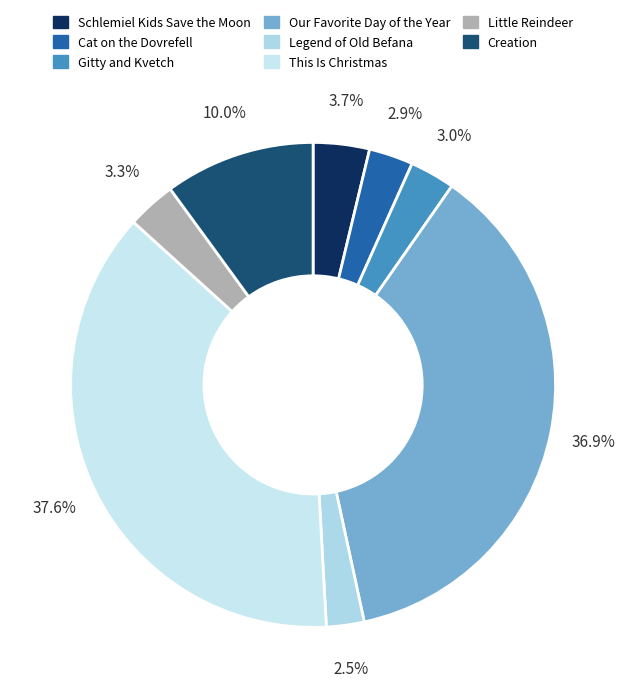

To the nearest percent, what is the difference between the This Is Christmas and Our Favorite Day of the Year slice percentages?

1%